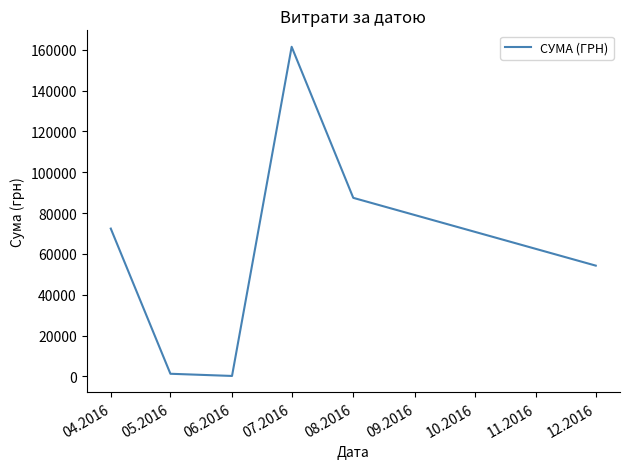

What is the change in value from 04.2016 to 08.2016?

+15066.5